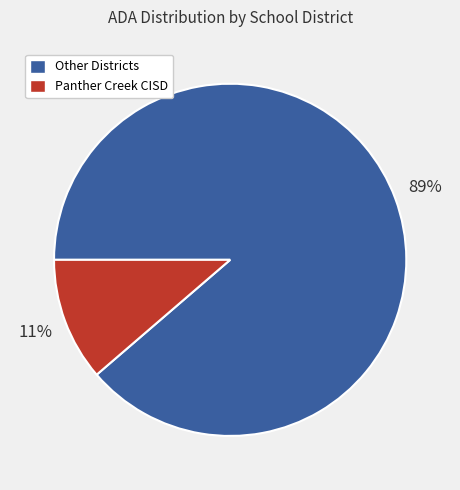

Does any single category account for the majority?

Yes